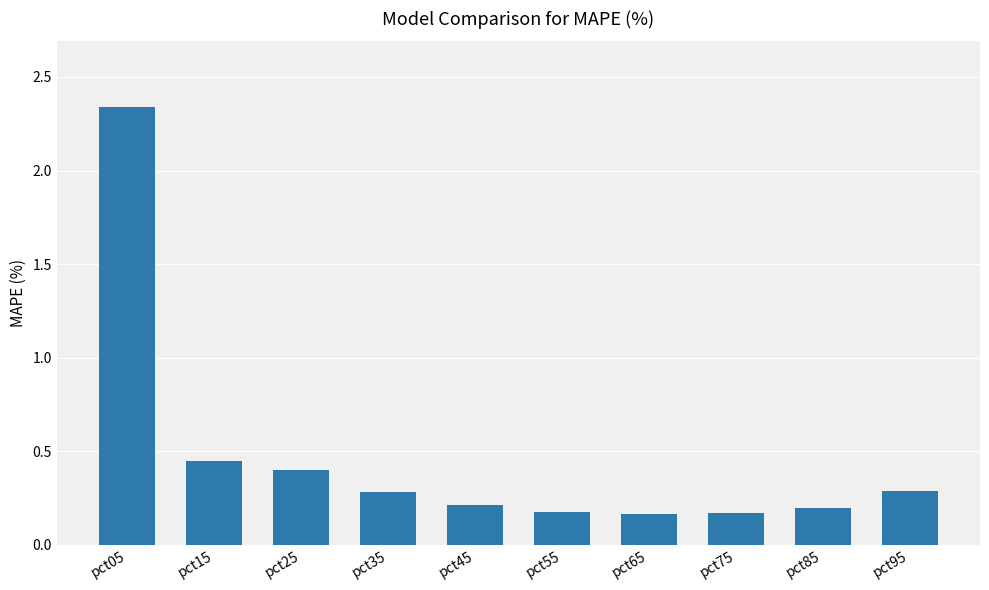

What is the value of the 10th bar from the left?

0.3